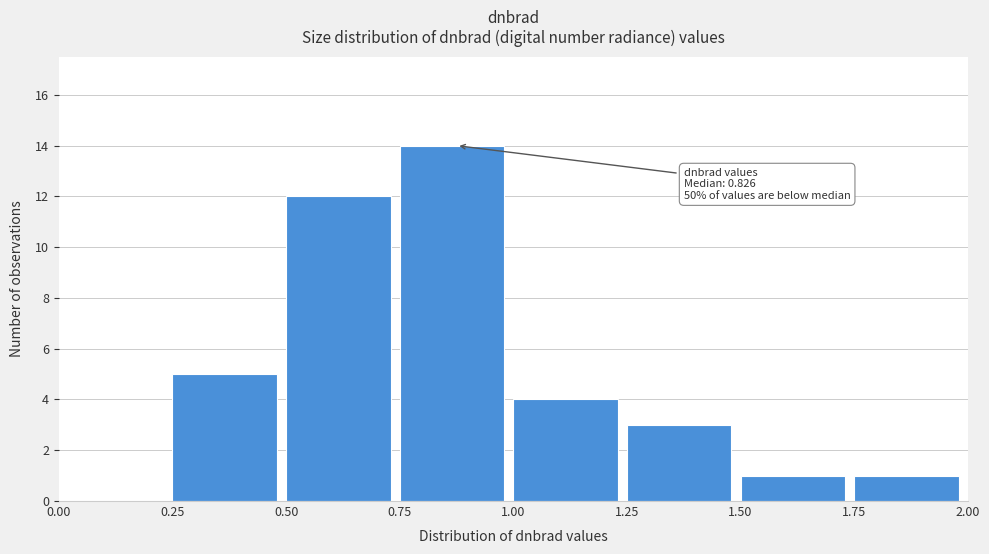

Over which range of the x-axis is the bar tallest?

0.75 to 1.00